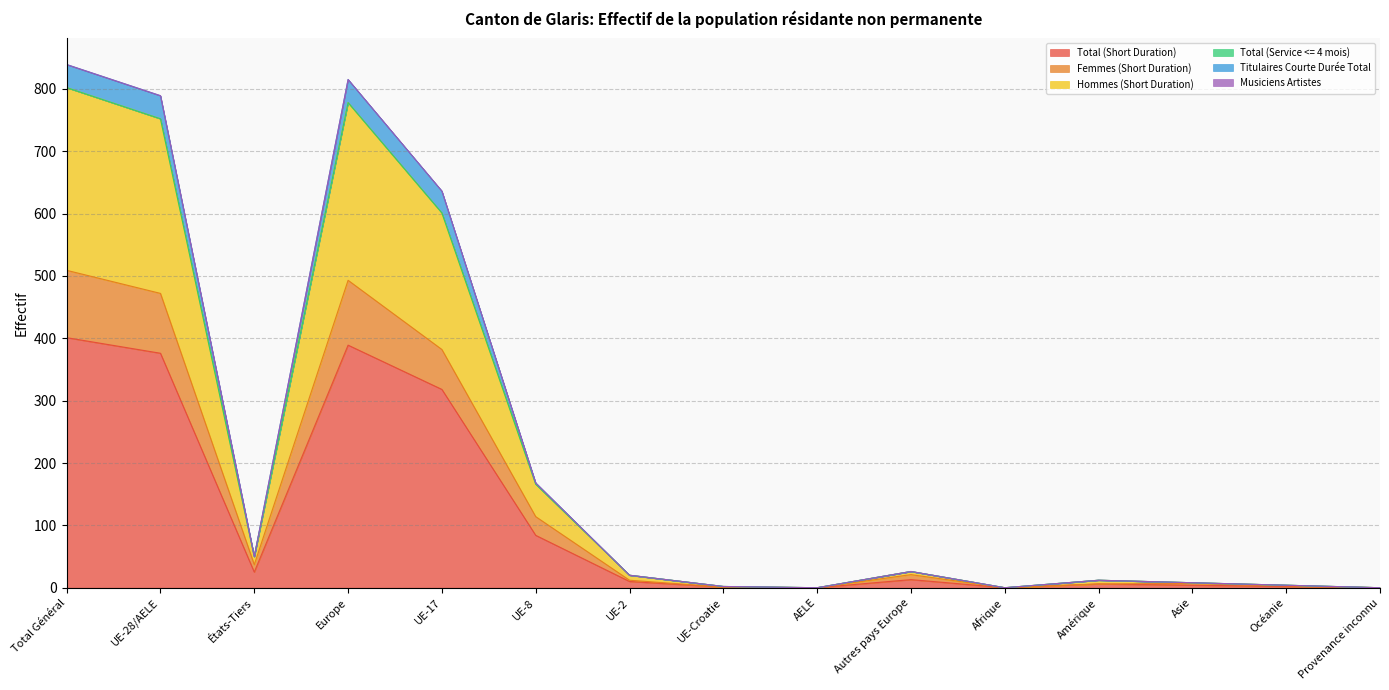

At which label is Total (Short Duration) closest to 200?

UE-8